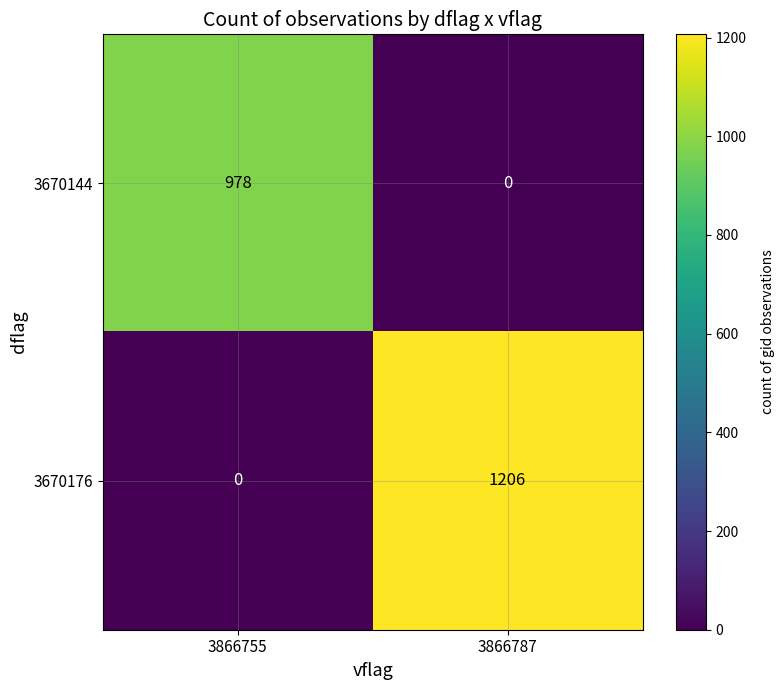

Which series has the largest total across all categories?

3670176